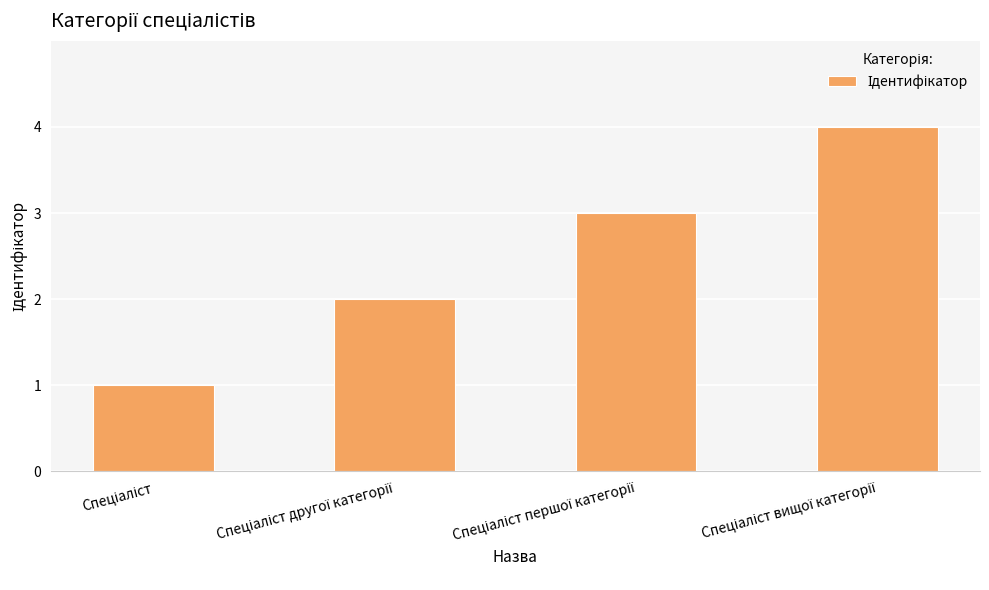

What is the difference between the maximum and minimum values?

3